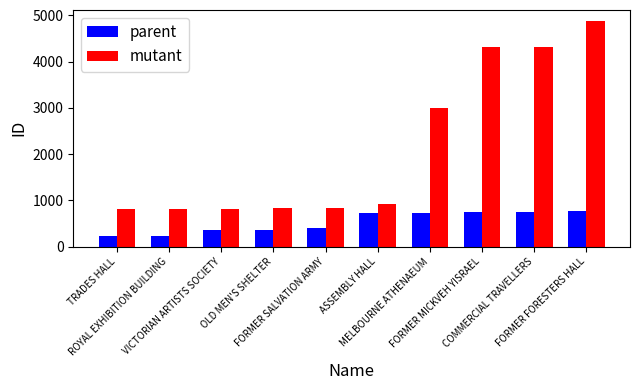

How many data points in parent are less than 723?

5